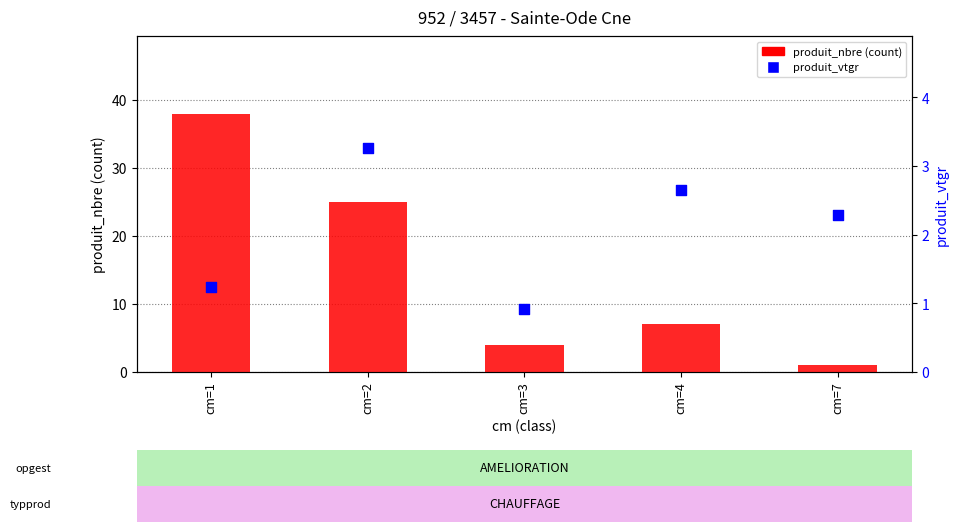

Which series has the largest total across all categories?

produit_nbre (count)